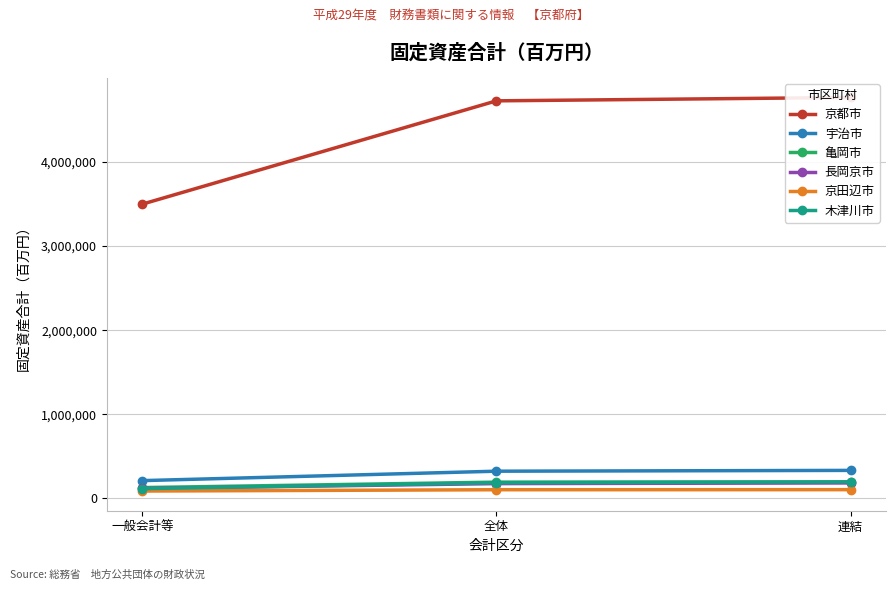

What is the value of the 亀岡市 point at the 1st from the left?

128857